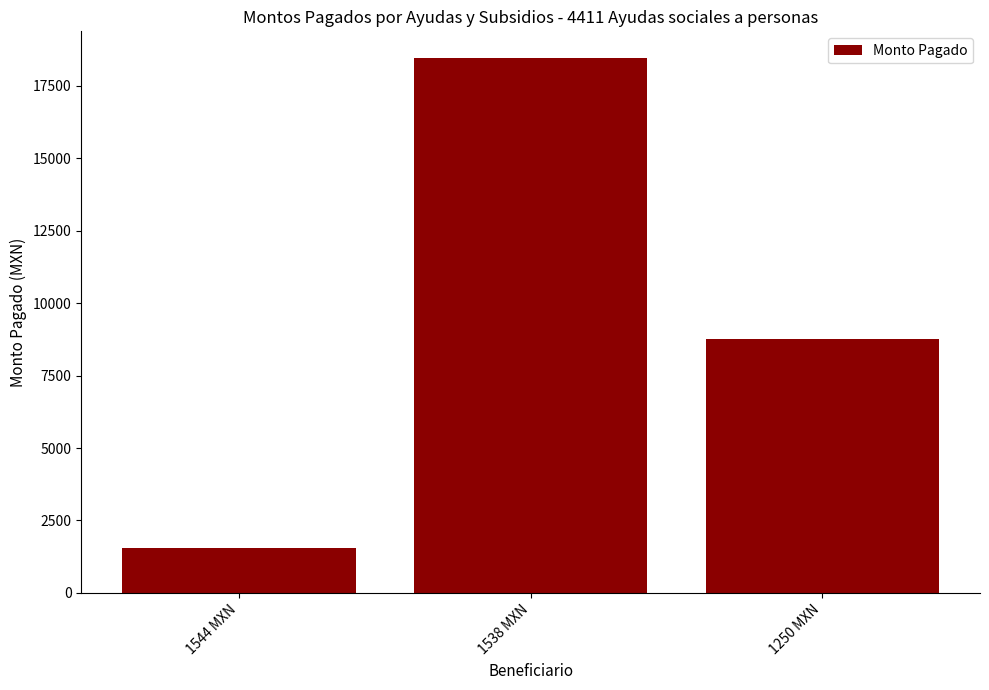

Which category has the highest value across all series?

1538 MXN